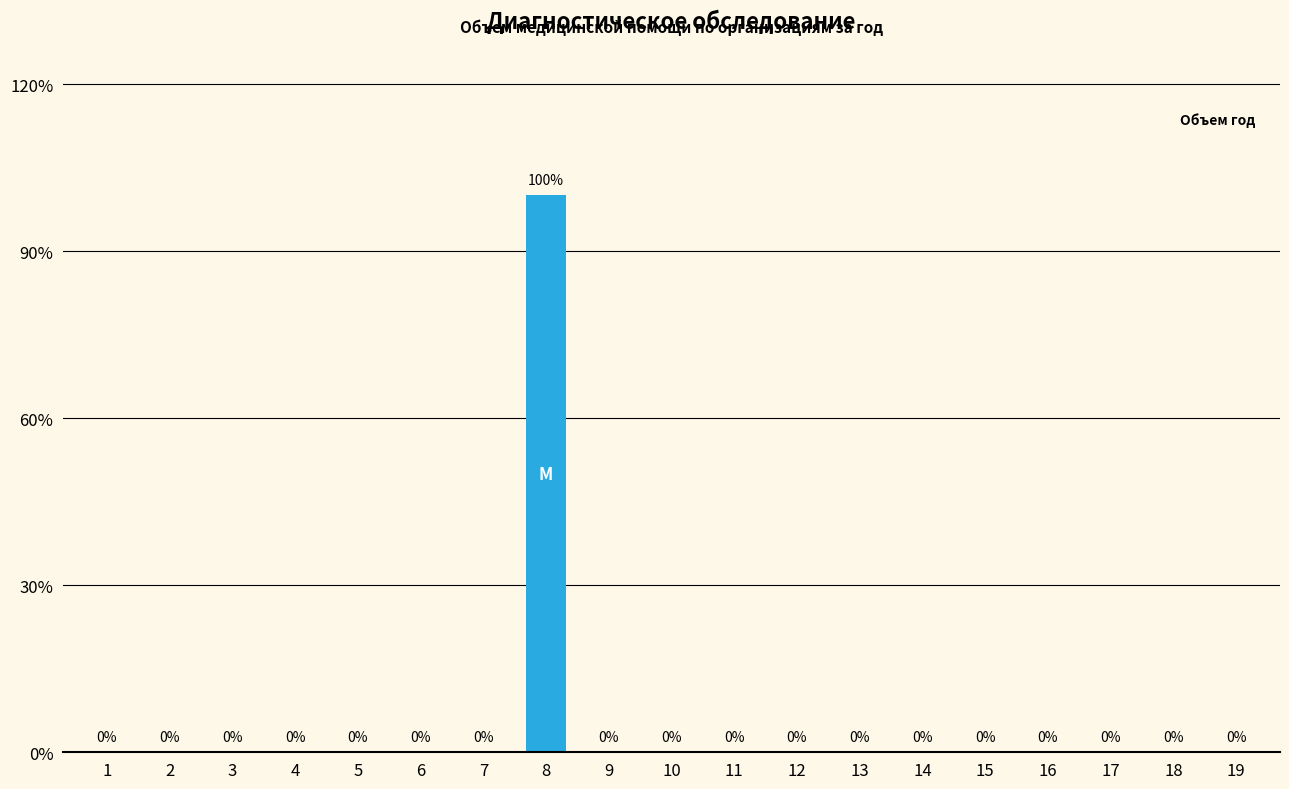

Reading right to left, what are all the values shown in this chart?

19=0	18=0	17=0	16=0	15=0	14=0	13=0	12=0	11=0	10=0	9=0	8=100	7=0	6=0	5=0	4=0	3=0	2=0	1=0